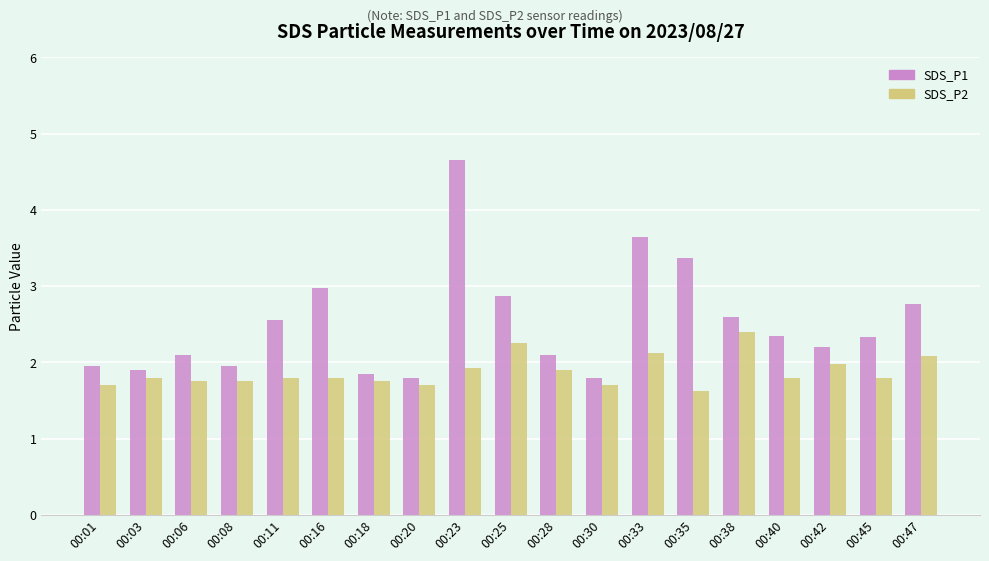

Is the value of SDS_P1 at 00:47 greater than the value of SDS_P2 at 00:38?

Yes